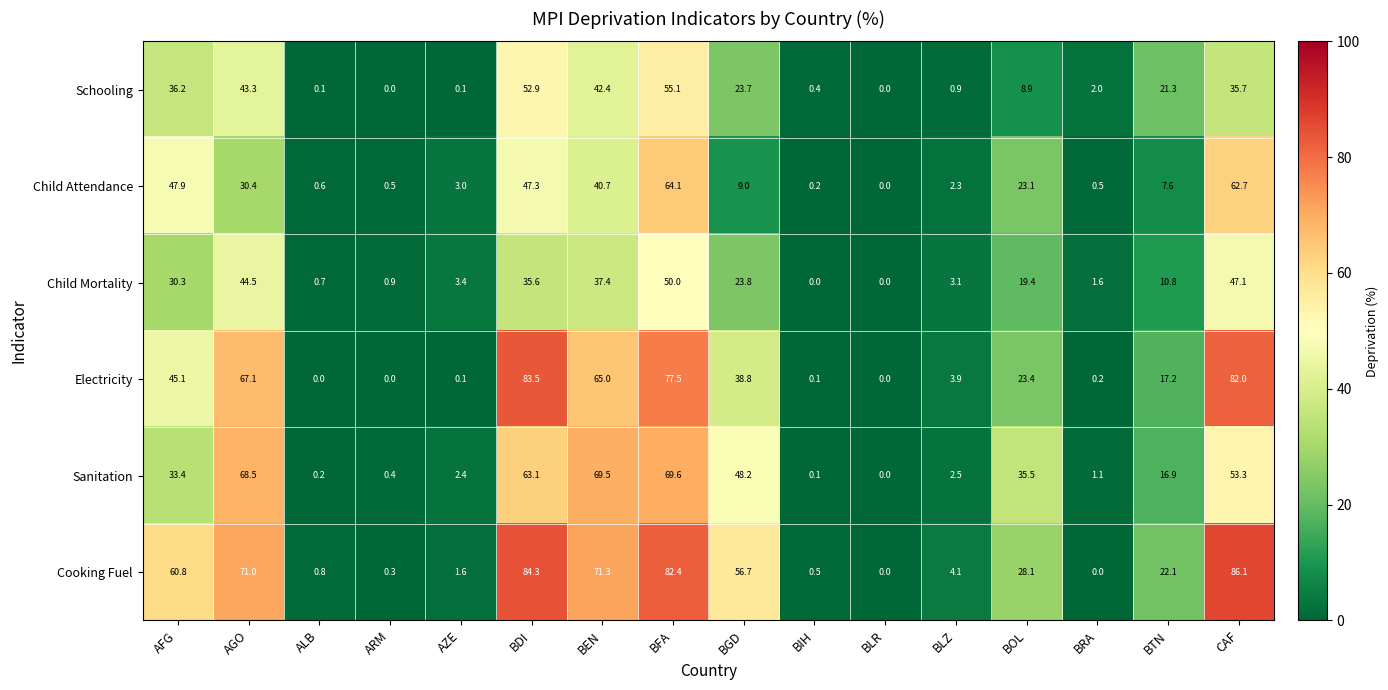

Which series changed the most between BLR and BLZ?

Cooking Fuel